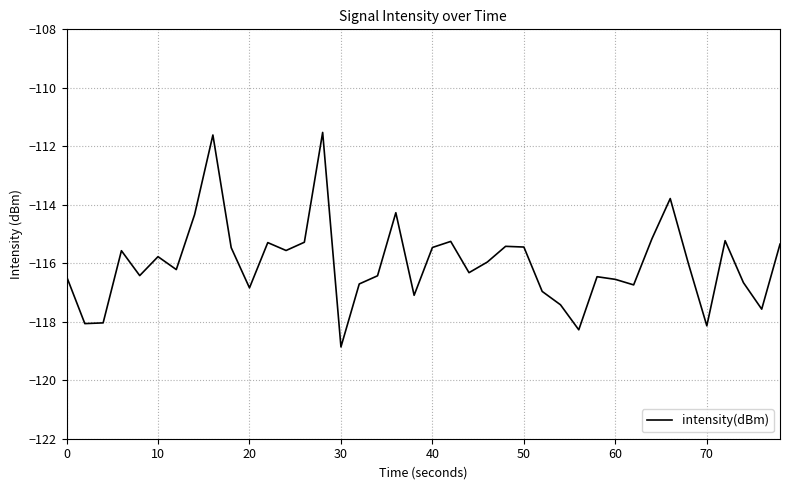

What is the minimum value shown in the chart?

-118.9